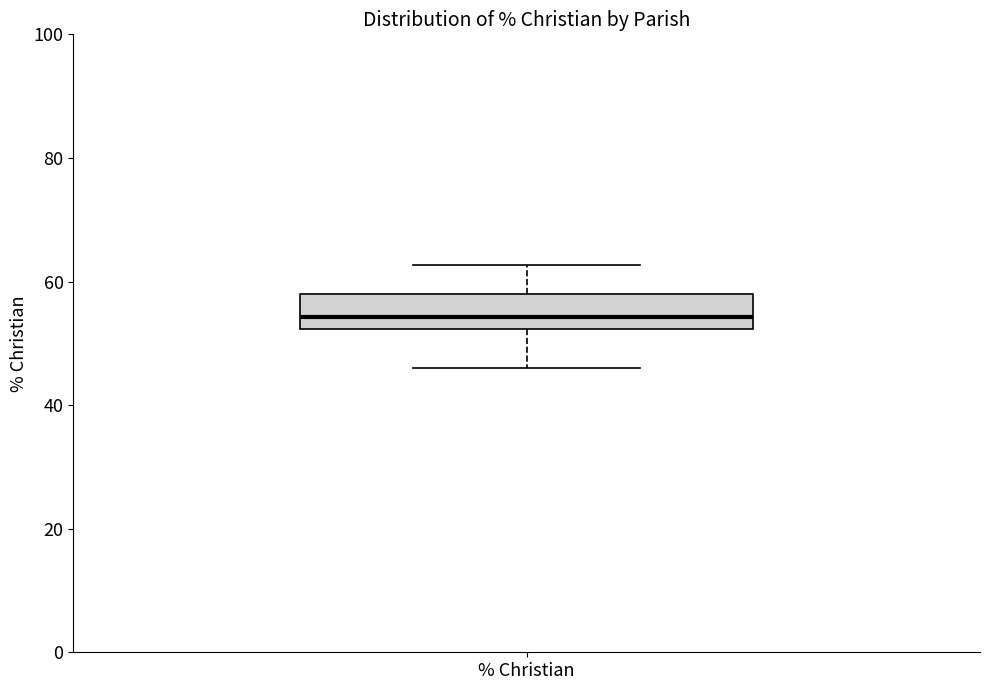

Read this box plot against the y-axis: the position of the median line, the range covered by the box, and the ends of both whiskers. The values are not printed on the chart, so give them approximately, as read against the axis.

median 54, box 52 to 58, whiskers 46 to 62